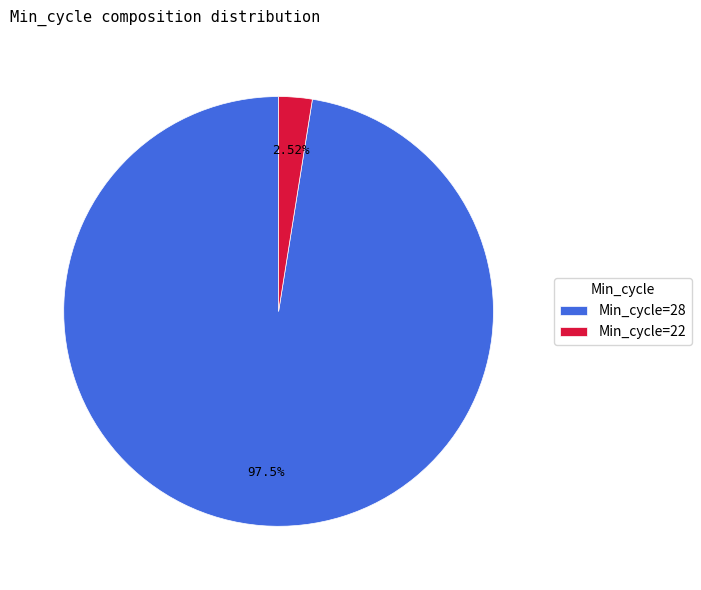

Is the sum of Min_cycle=28 and Min_cycle=22 greater than half?

Yes